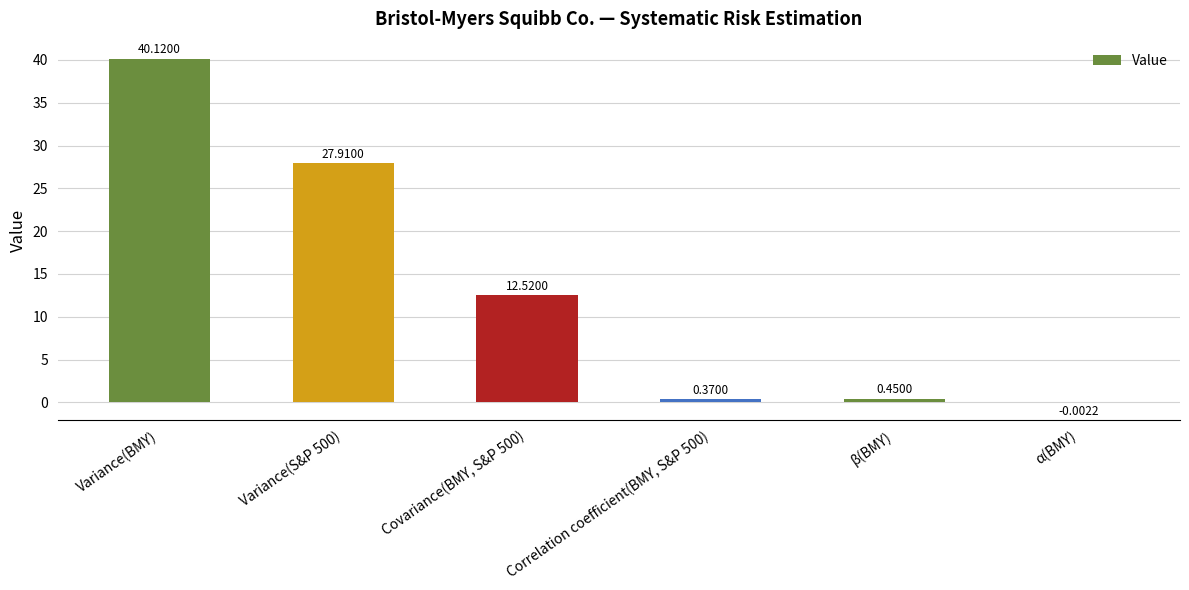

What is the sum of all values?

81.4